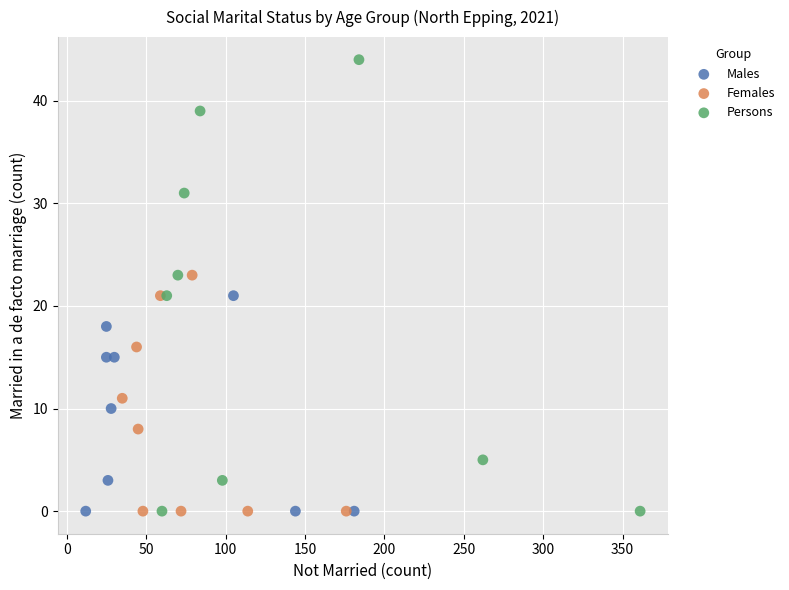

Which series has the largest Y range (max minus min)?

Persons